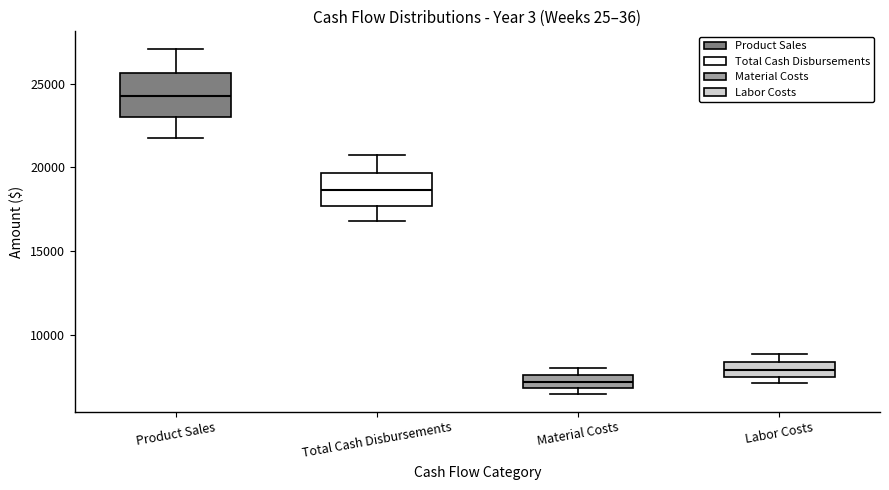

Reading left to right, transcribe this box plot: for each box, give where its median line is, the range the box spans, and where its two whiskers end, as read against the y-axis. The values are not printed on the chart, so give them approximately, as read against the axis.

Product Sales: median 24500, box 23000 to 25500, whiskers 22000 to 27000
Total Cash Disbursements: median 18500, box 17500 to 19500, whiskers 17000 to 20500
Material Costs: median 7000 (inside the box), box 7000 to 7500, whiskers 6500 to 8000
Labor Costs: median 8000, box 7500 to 8500, whiskers 7000 to 9000